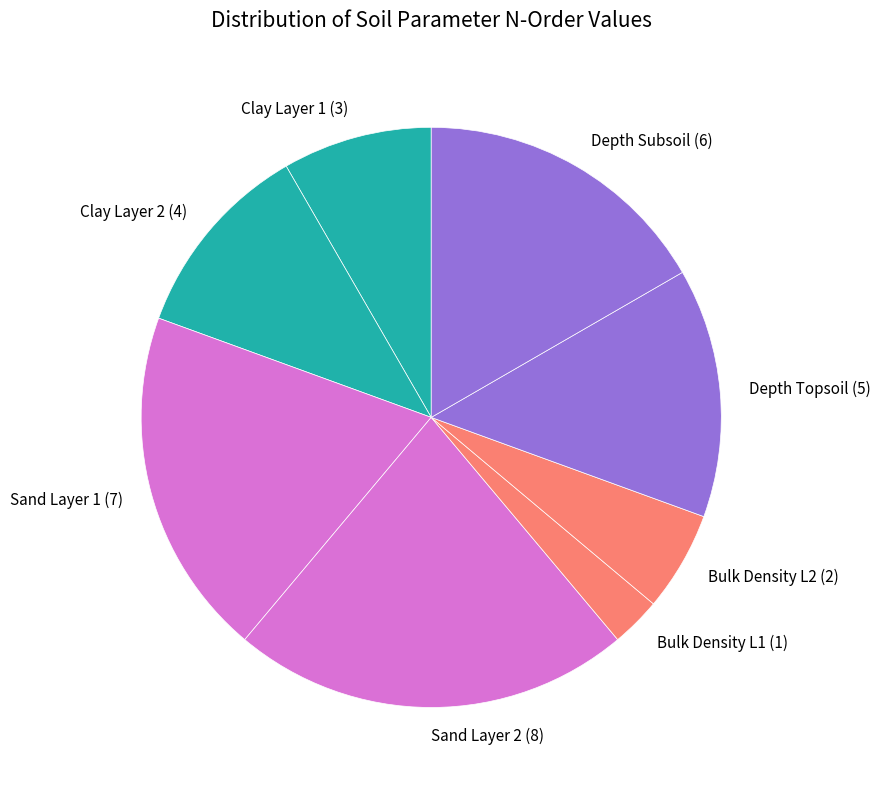

The Clay Layer 1 (3) slice represents 8% of the pie. True or false?

True